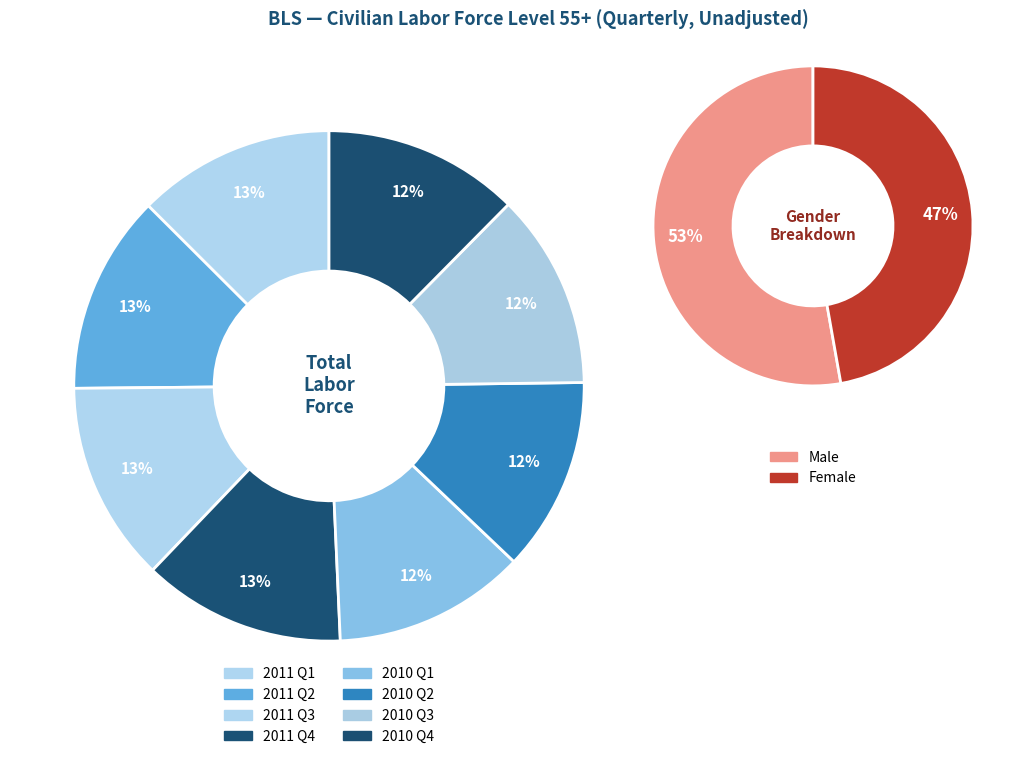

To the nearest percent, what portion does 2011 Q2 represent?

13%